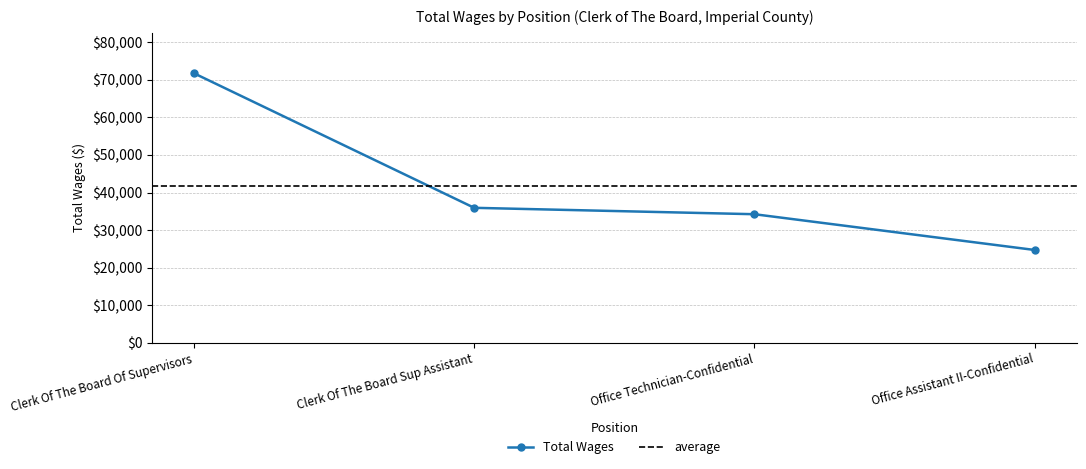

What is the difference between the maximum and second lowest values?

37477